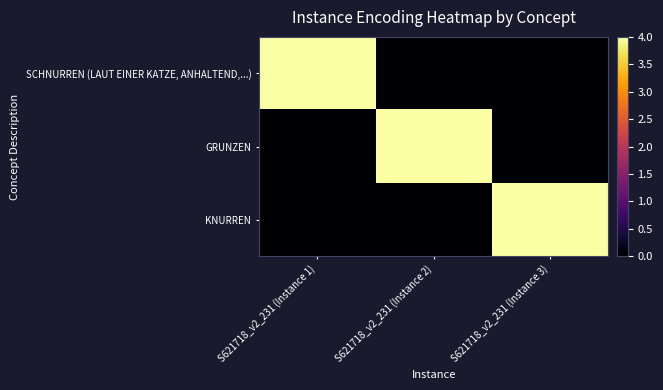

List the series in order of their peak value, highest first.

SCHNURREN (LAUT EINER KATZE, ANHALTEND,...), GRUNZEN, KNURREN